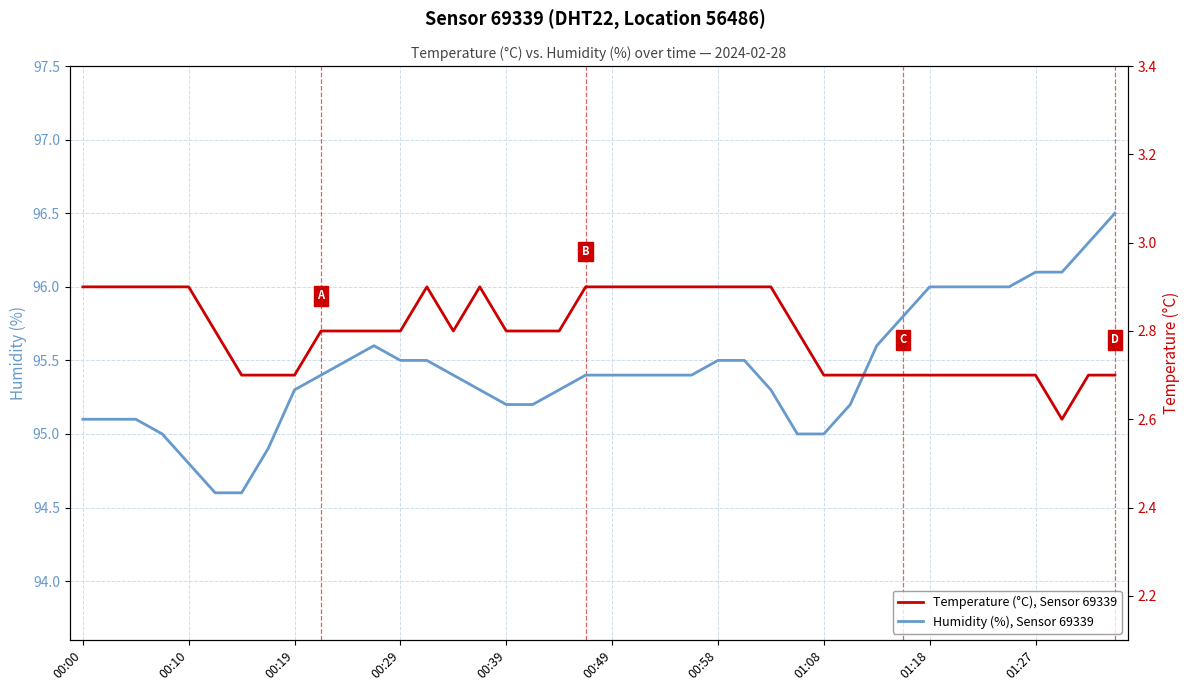

What is the smallest value displayed?

2.6